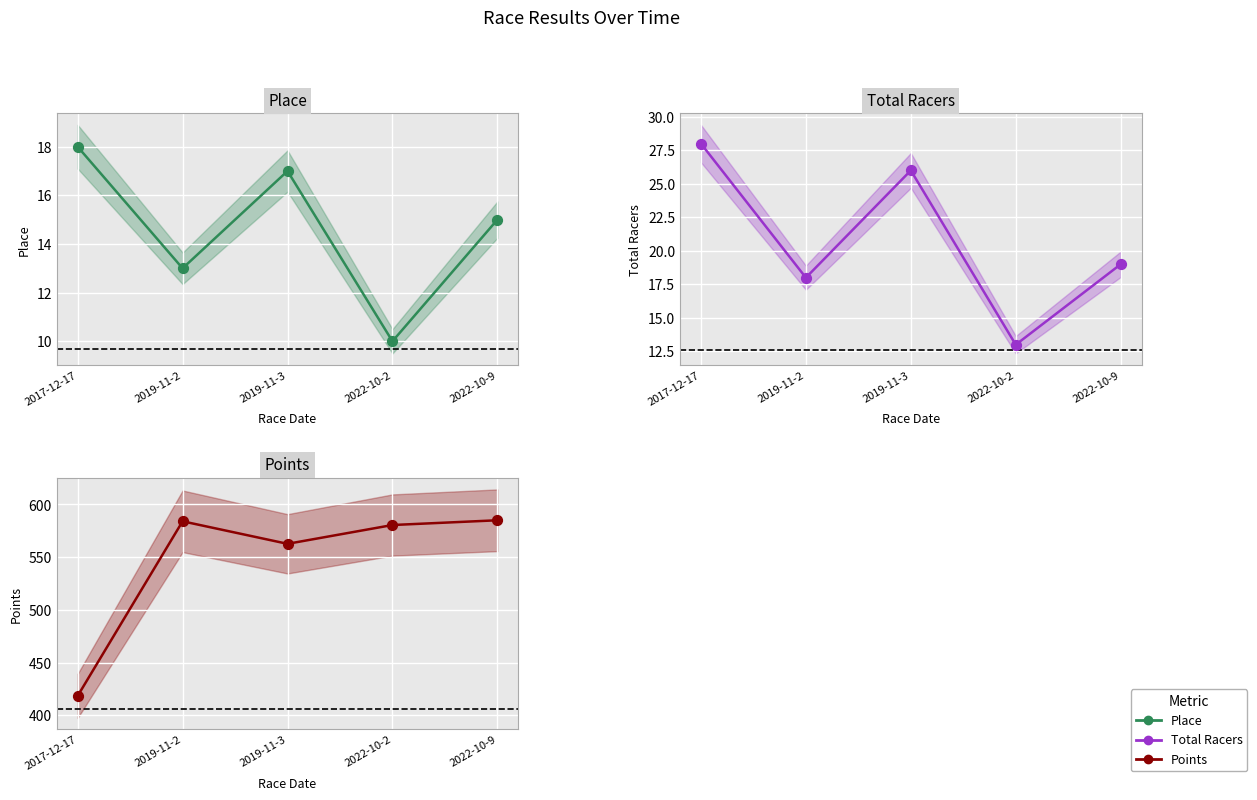

What are all the series names shown in the legend?

Place, Total Racers, Points